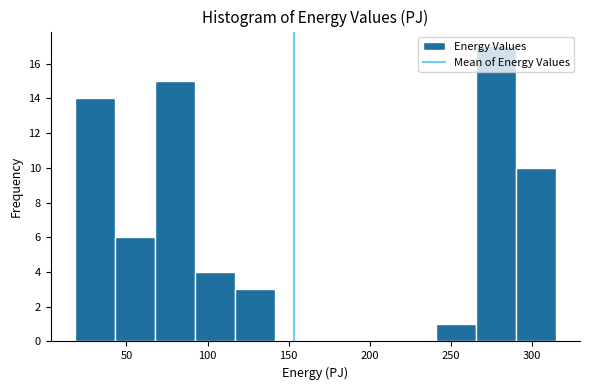

Reading left to right, transcribe this chart: for each bar, give the range it covers on the x-axis and its height. Neither the bar edges nor the heights are printed on the chart, so give them approximately, as read against the axes.

20 to 45: 14
45 to 70: 6
70 to 90: 15
90 to 115: 4
115 to 140: 3
140 to 165: 0
165 to 190: 0
190 to 215: 0
215 to 240: 0
240 to 265: 1
265 to 290: 17
290 to 315: 10